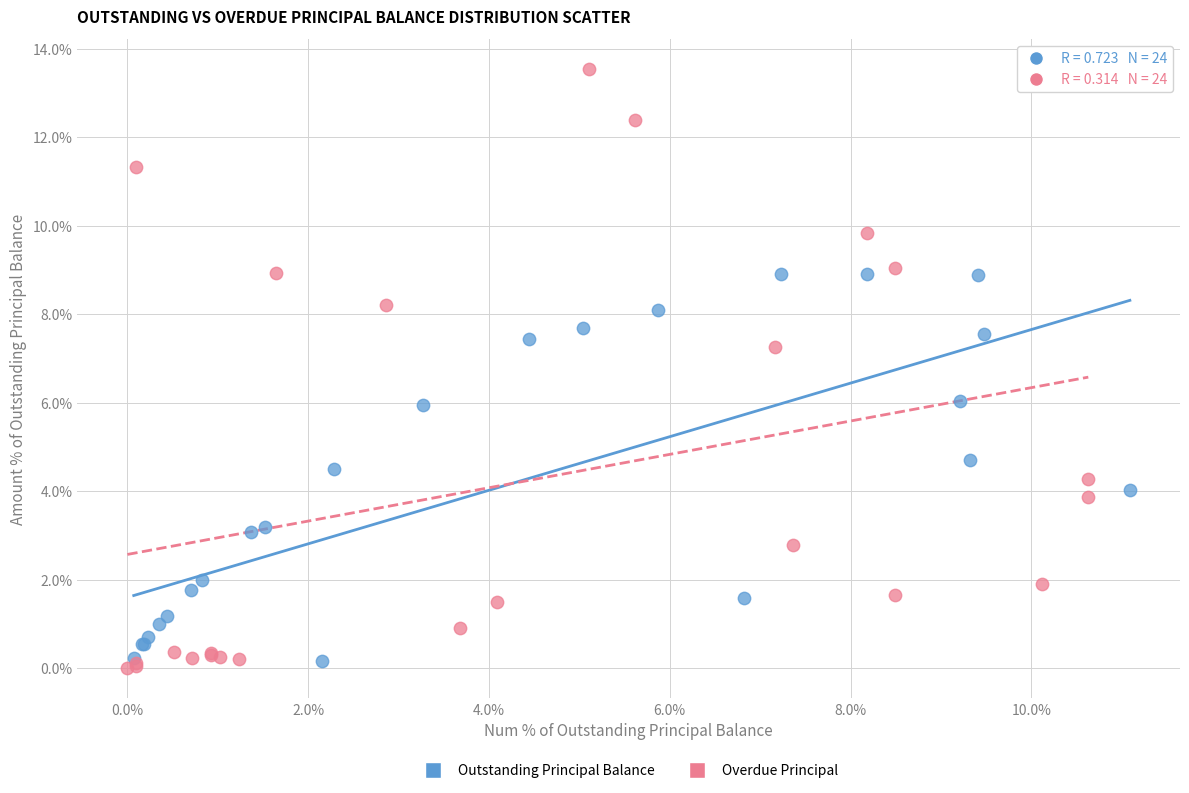

Which series has the largest Y range (max minus min)?

Overdue Principal